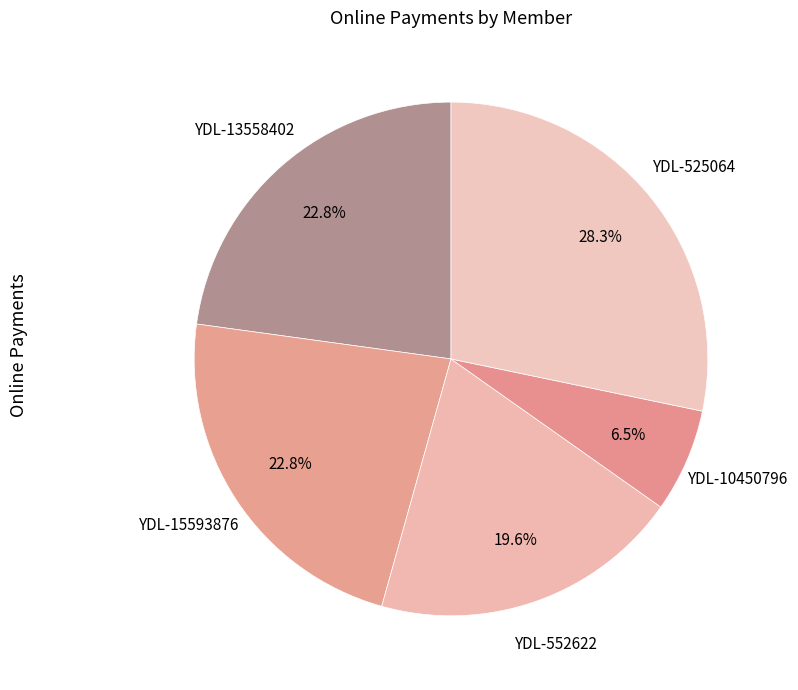

How many segments does this pie chart have?

5